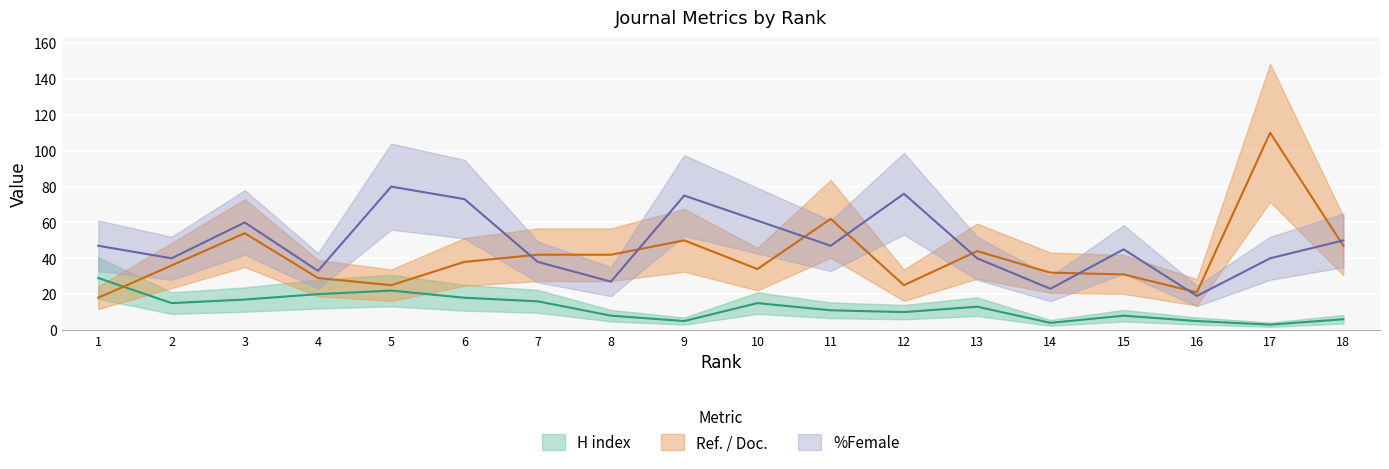

What is the sum of all H index values?

225